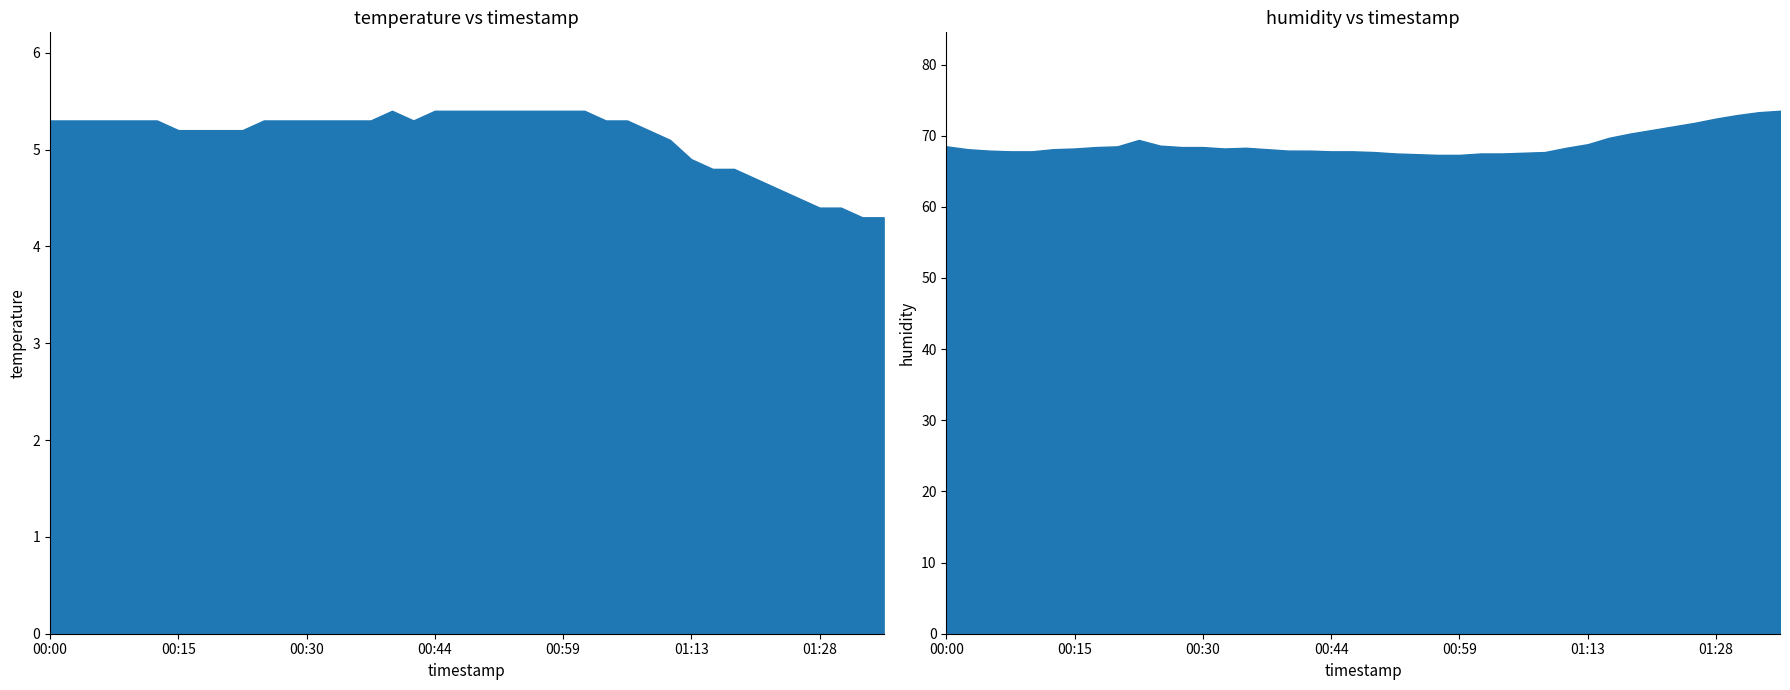

True or false: humidity and temperature cross at least once.

False